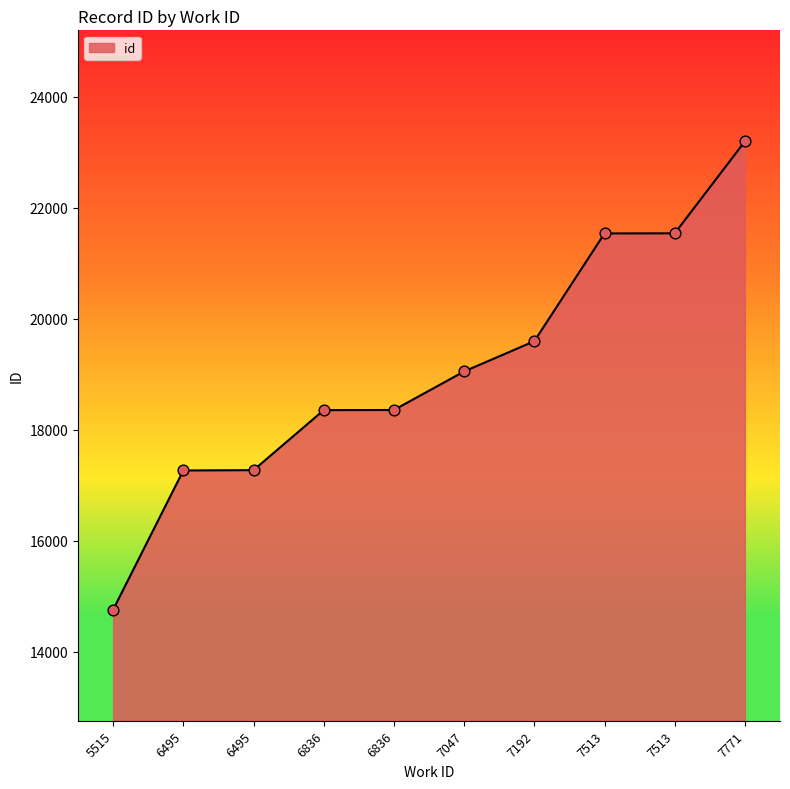

Is this an area chart (filled region under the line)?

Yes